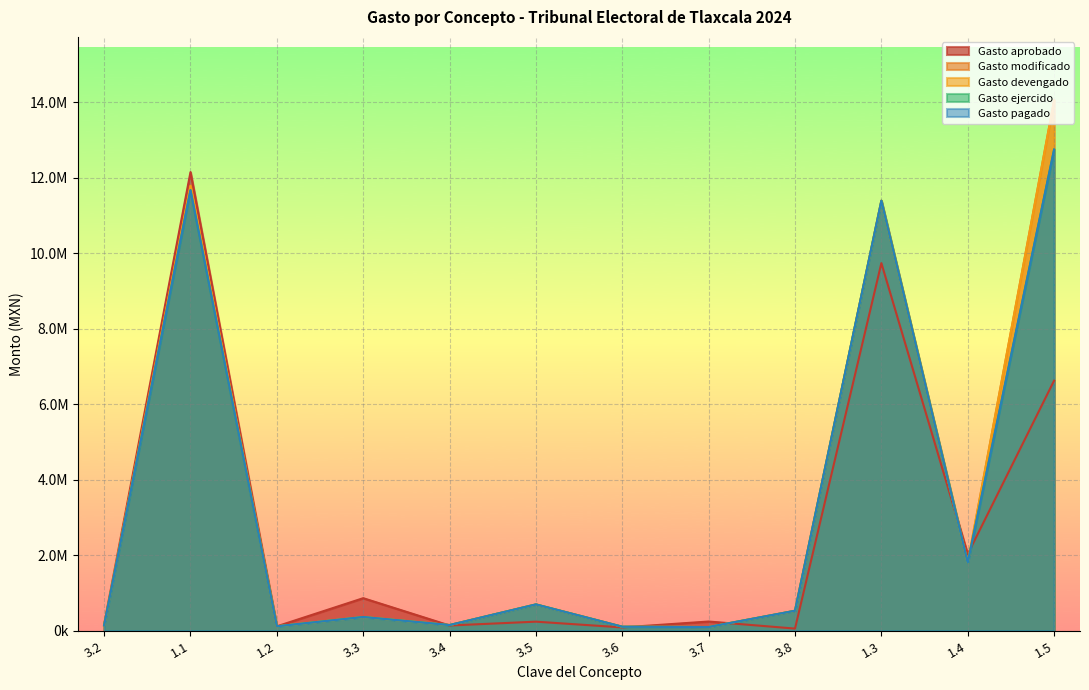

How many times do Gasto aprobado and Gasto modificado cross each other?

5